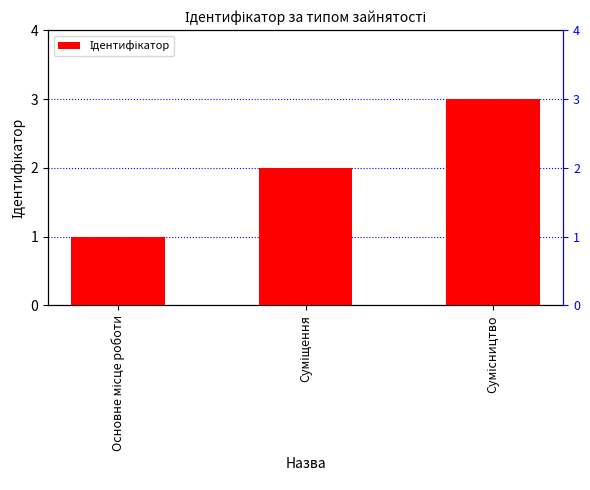

Which has a higher value, Суміщення or Сумісництво?

Сумісництво